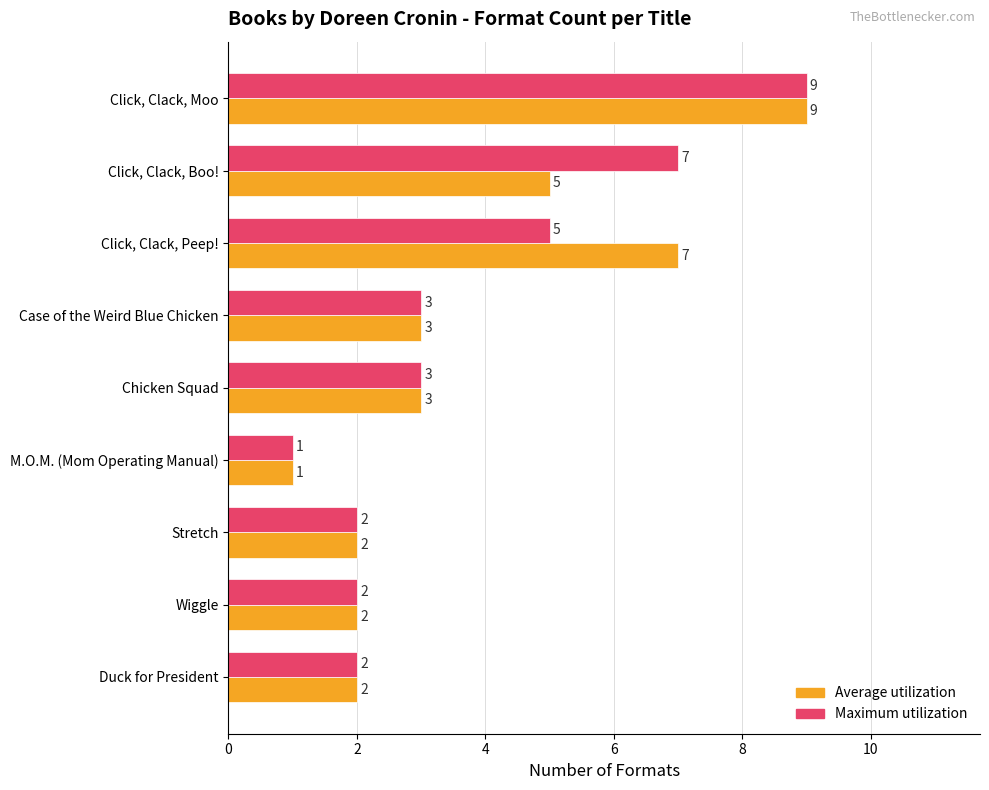

The value of Average utilization at Chicken Squad is 1. True or false?

False